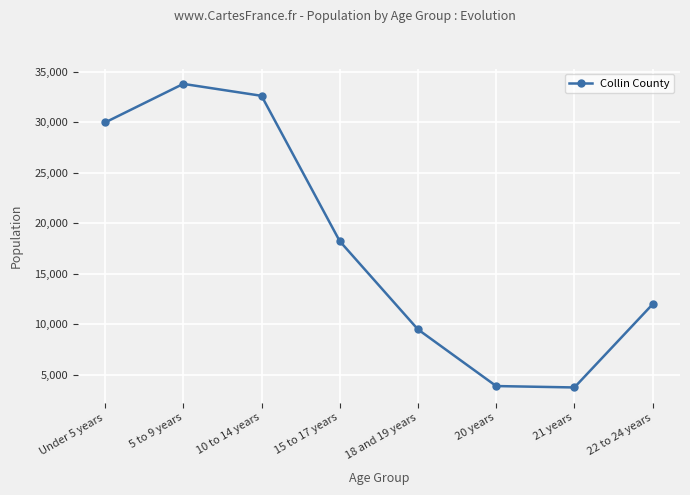

Reading right to left, list all the values displayed in this chart.

11993	3765	3903	9503	18228	32602	33782	29965